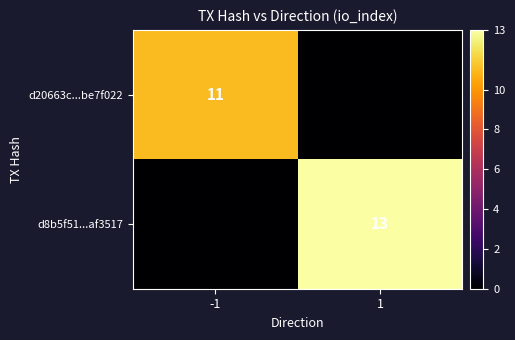

The value of d8b5f51...af3517 at 1 is 5. True or false?

False